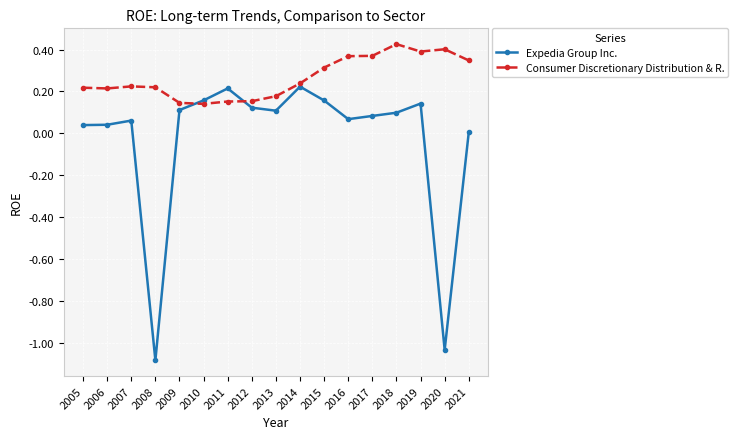

What is the total value across all series at 2014?

0.5